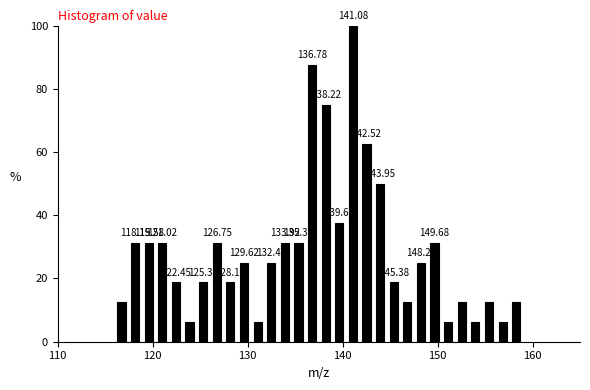

Read against the x-axis, roughly where is the centre of the tallest bar?

141